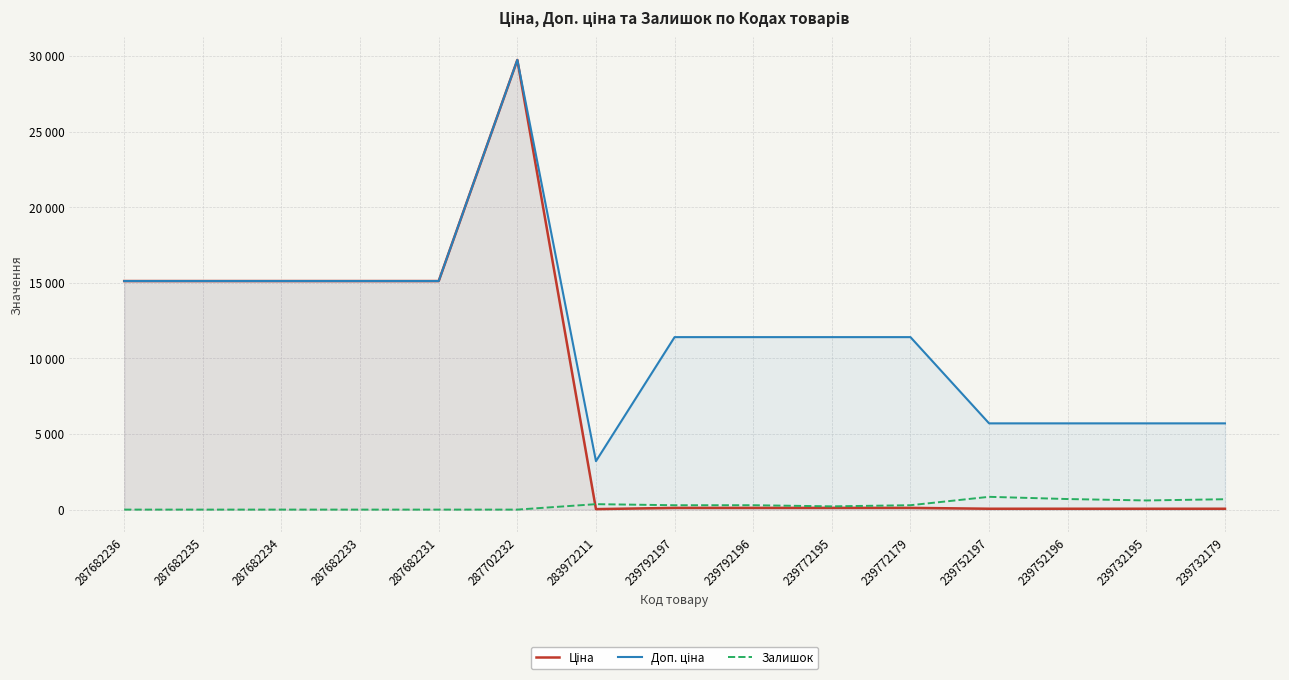

What is the greatest value displayed?

29747.2